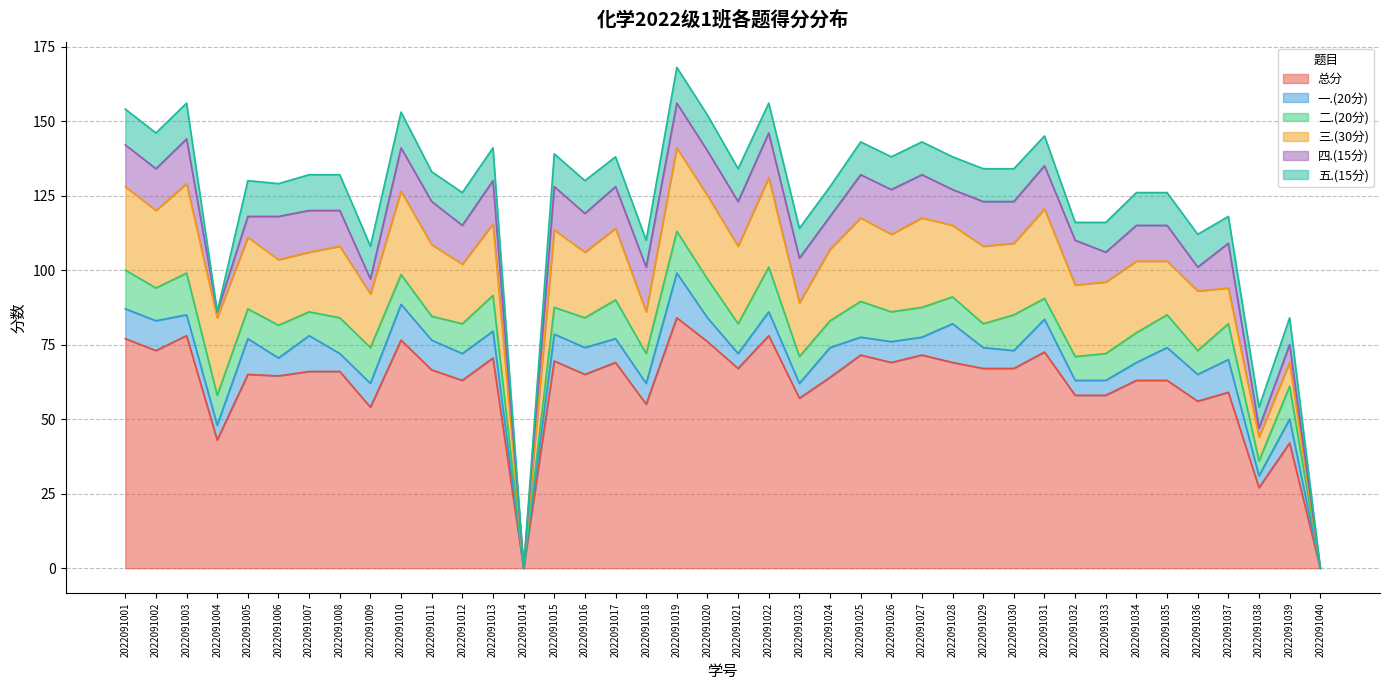

Between 2022091013 and 2022091037, which series saw the biggest shift?

三.(30分)